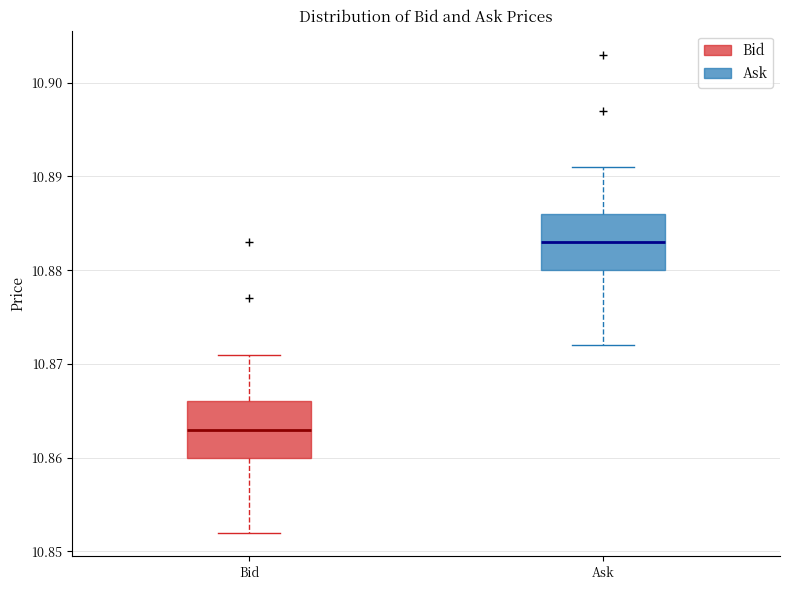

Reading left to right, read every box against the y-axis: the position of its median line, the range the box covers, and the ends of its whiskers. The values are not printed on the chart, so give them approximately, as read against the axis.

Bid: median 10.863, box 10.860 to 10.866, whiskers 10.852 to 10.871
Ask: median 10.883, box 10.880 to 10.886, whiskers 10.872 to 10.891